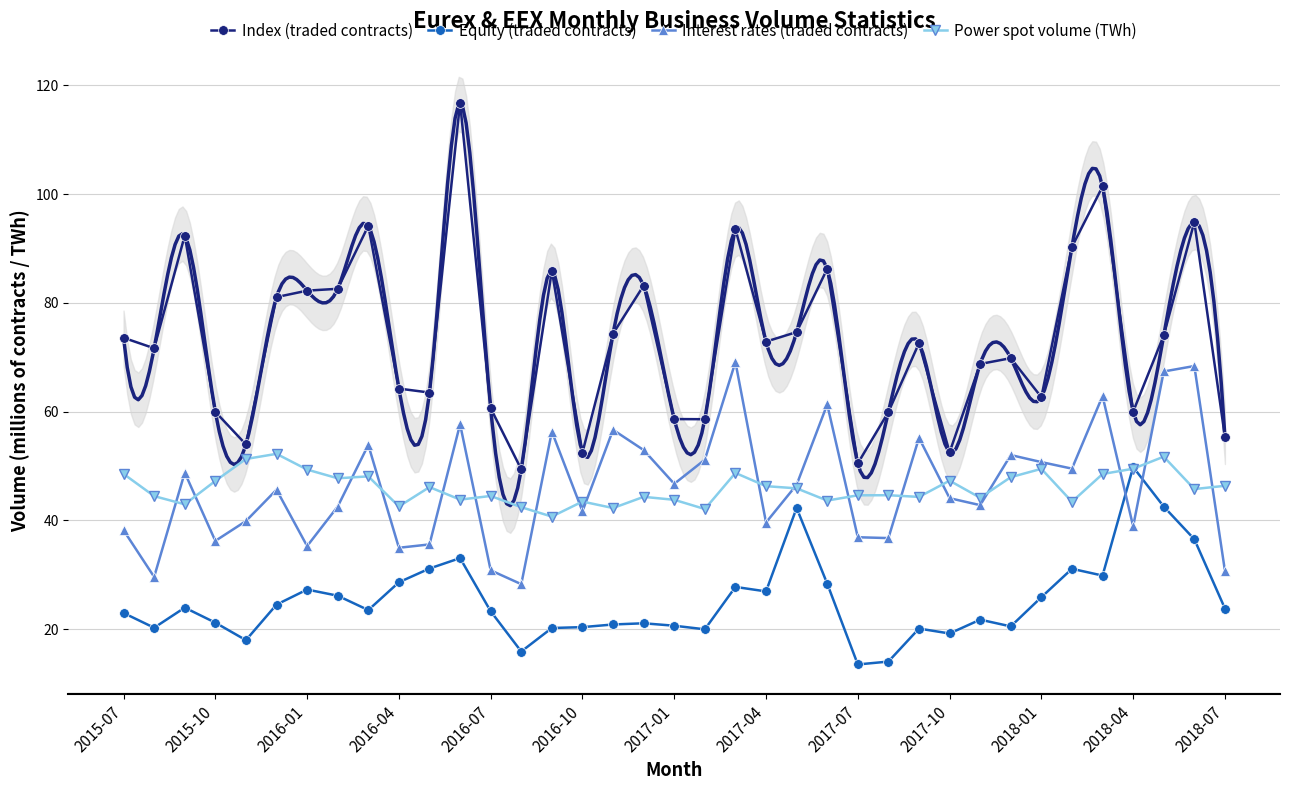

In Power spot volume (TWh), how many points are lower than both neighbors (excluding endpoints)?

12